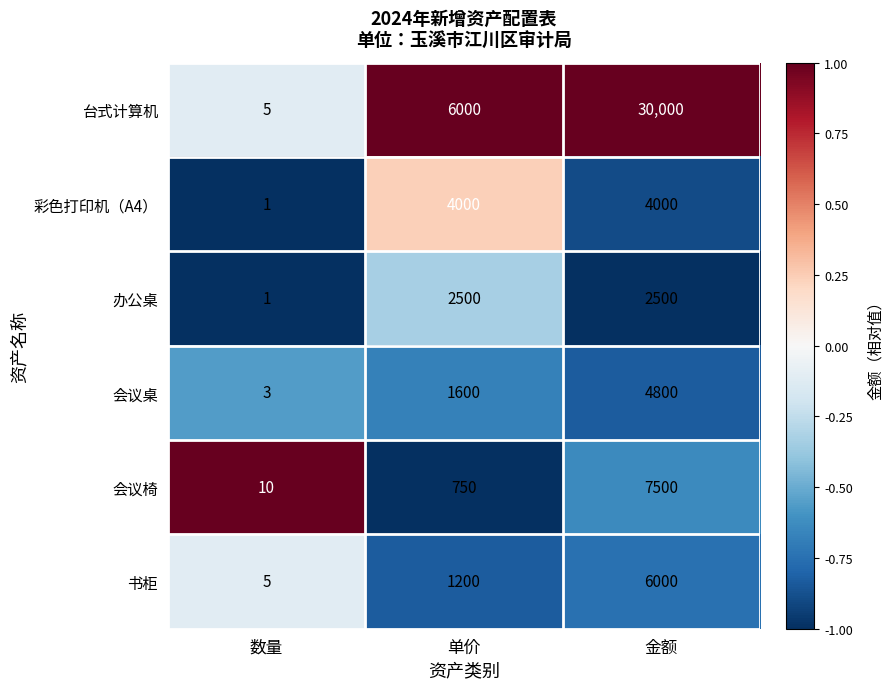

Rank the series at 单价 from highest to lowest value.

台式计算机, 彩色打印机（A4）, 办公桌, 会议桌, 书柜, 会议椅